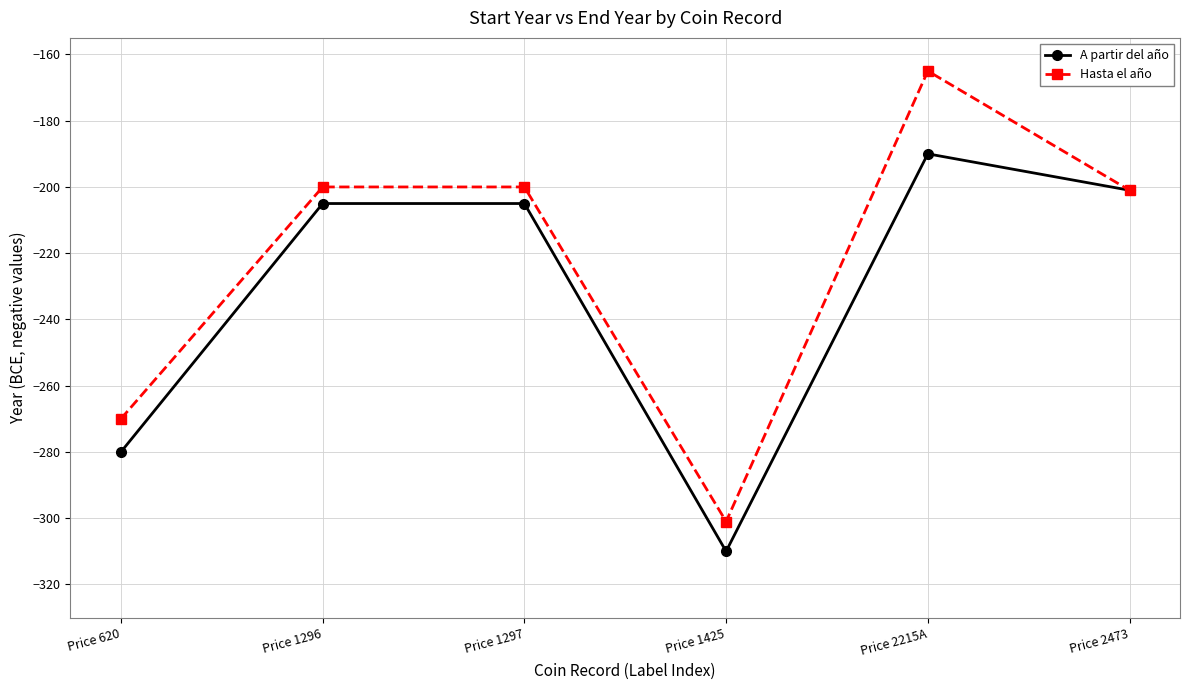

What is the label of the 5th point from the right?

Price 1296